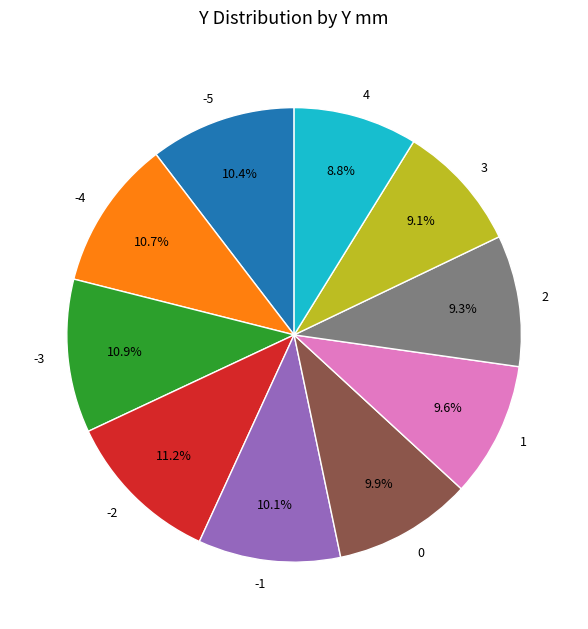

Is there a majority slice in this chart?

No